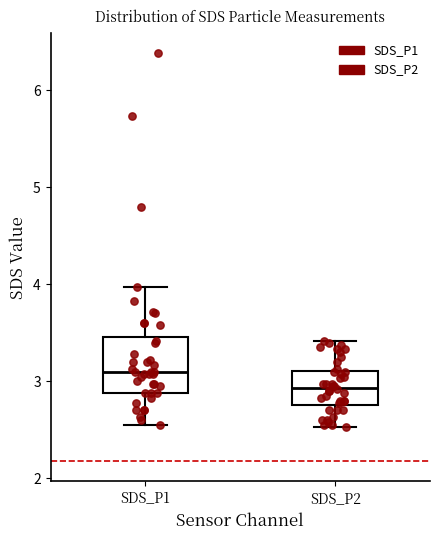

Comparing the boxes themselves (not the whiskers), which one is the tallest?

SDS_P1